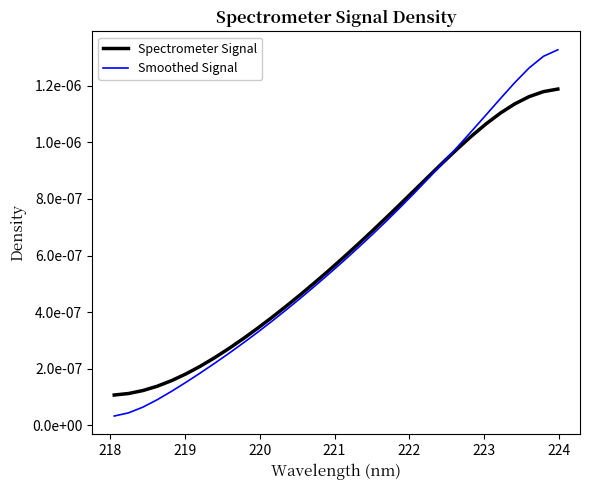

Does the chart display data point markers on the line(s)?

No